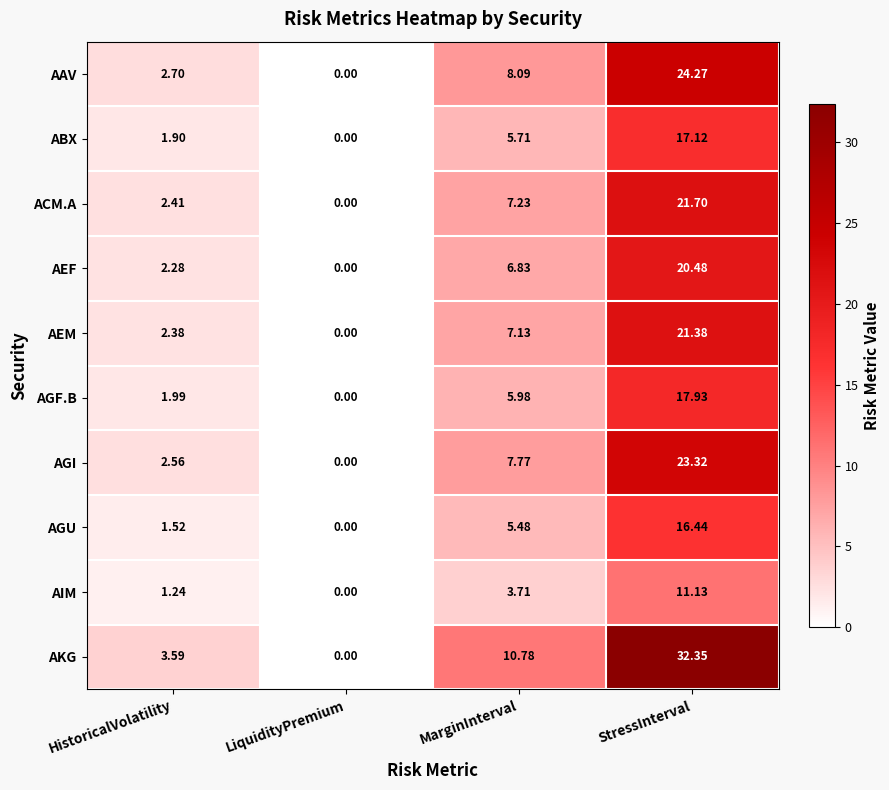

At which label does AEF reach its minimum?

LiquidityPremium